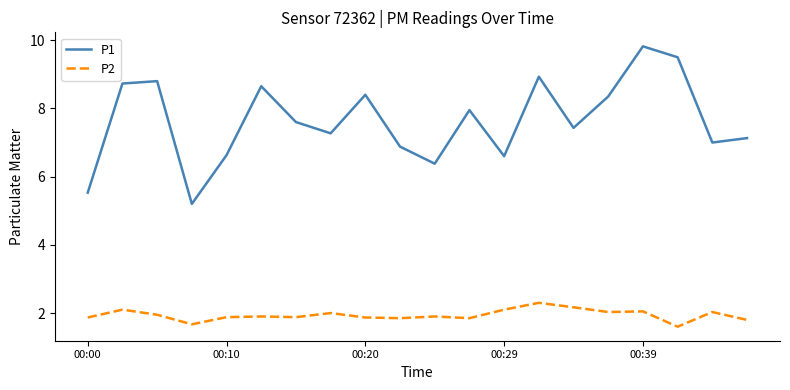

What is the lowest value of the P1 series?

5.2